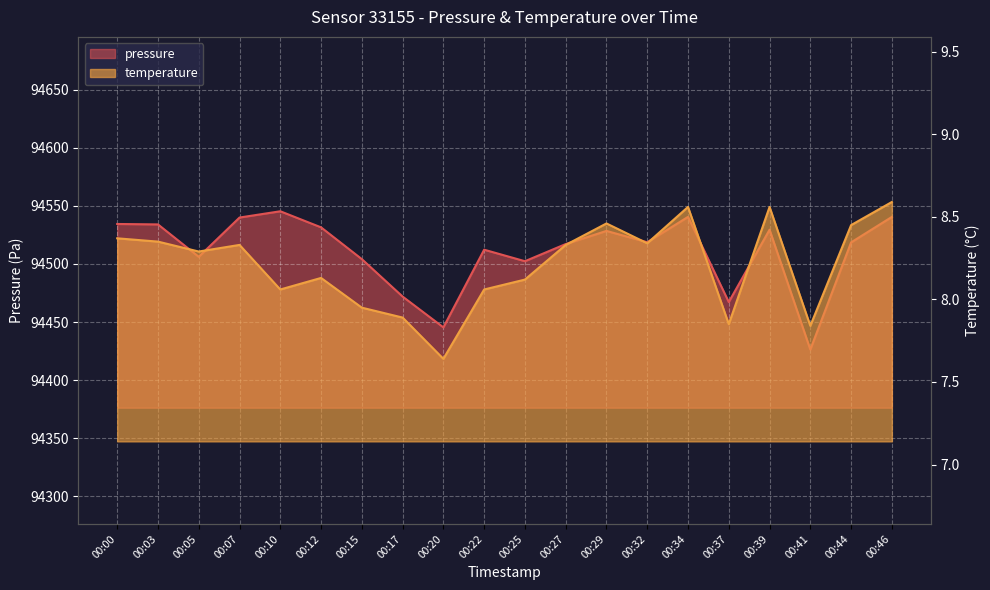

Which has a higher value, 00:00 or 00:10?

00:10